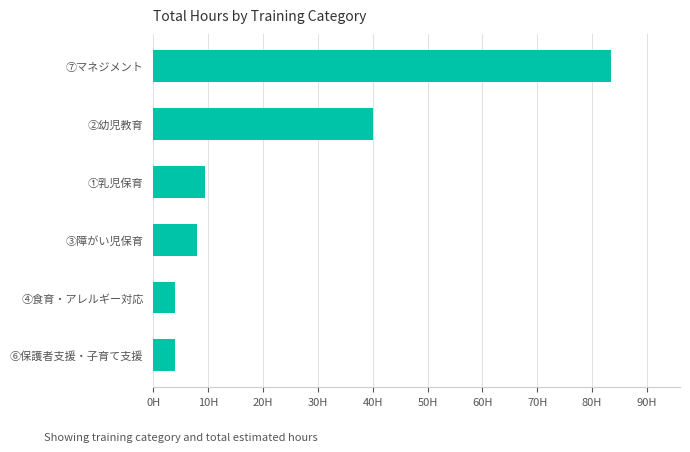

Does the chart contain any negative values?

No